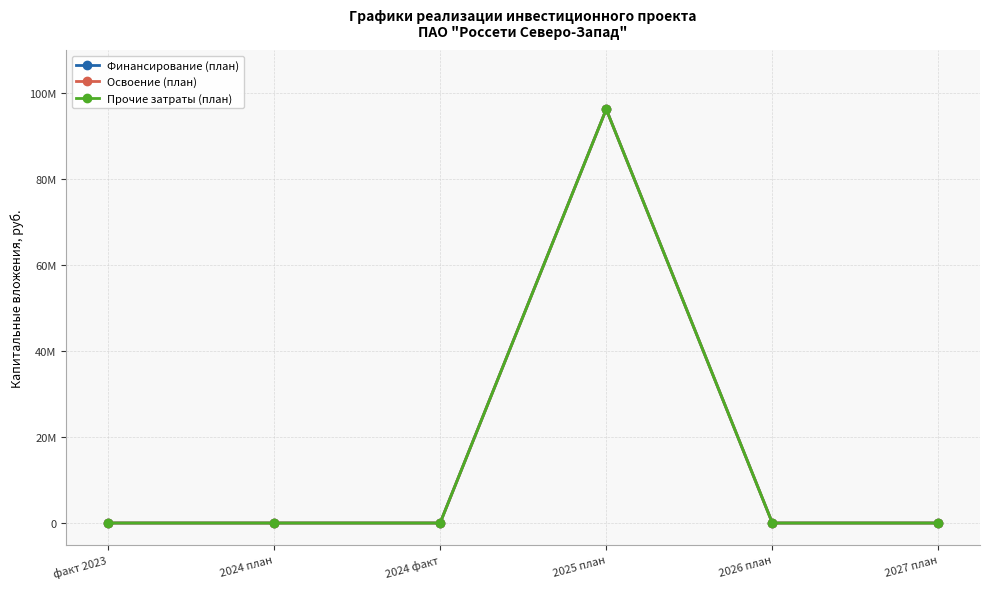

Is this an area chart (filled region under the line)?

No